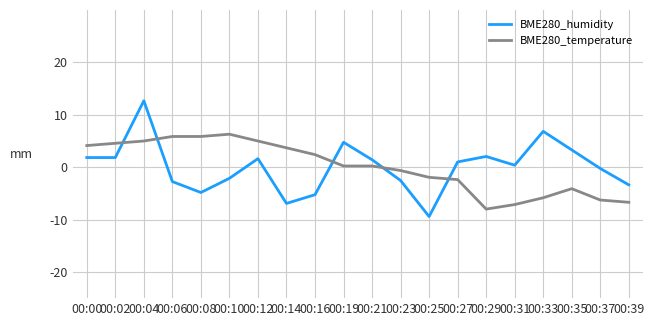

True or false: BME280_humidity has a value of -3.4 at 00:39.

True